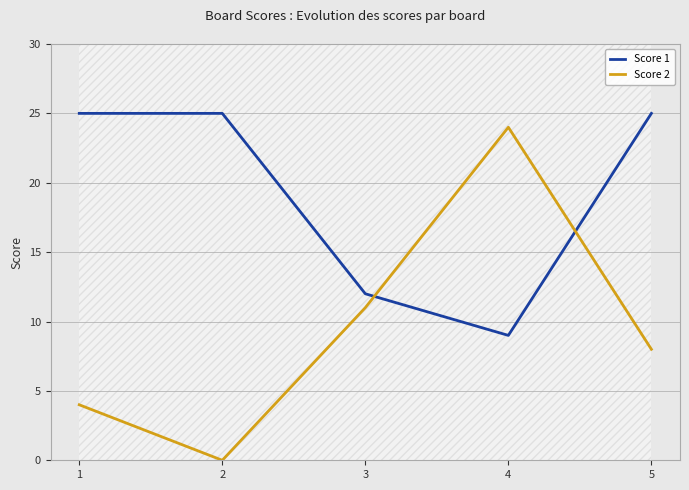

What is the total value across all series at 4?

33